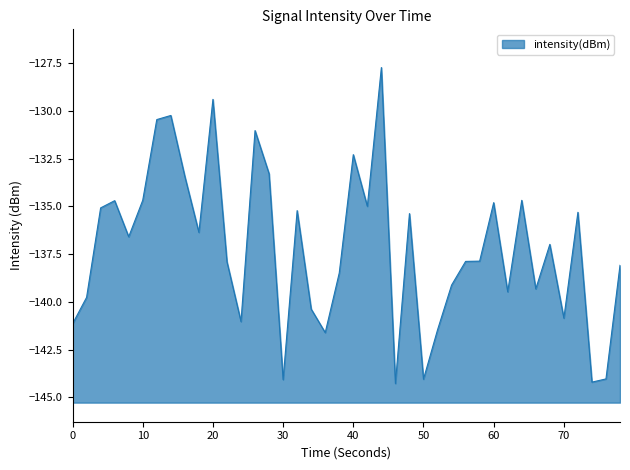

What is the difference between the maximum and minimum values?

16.5